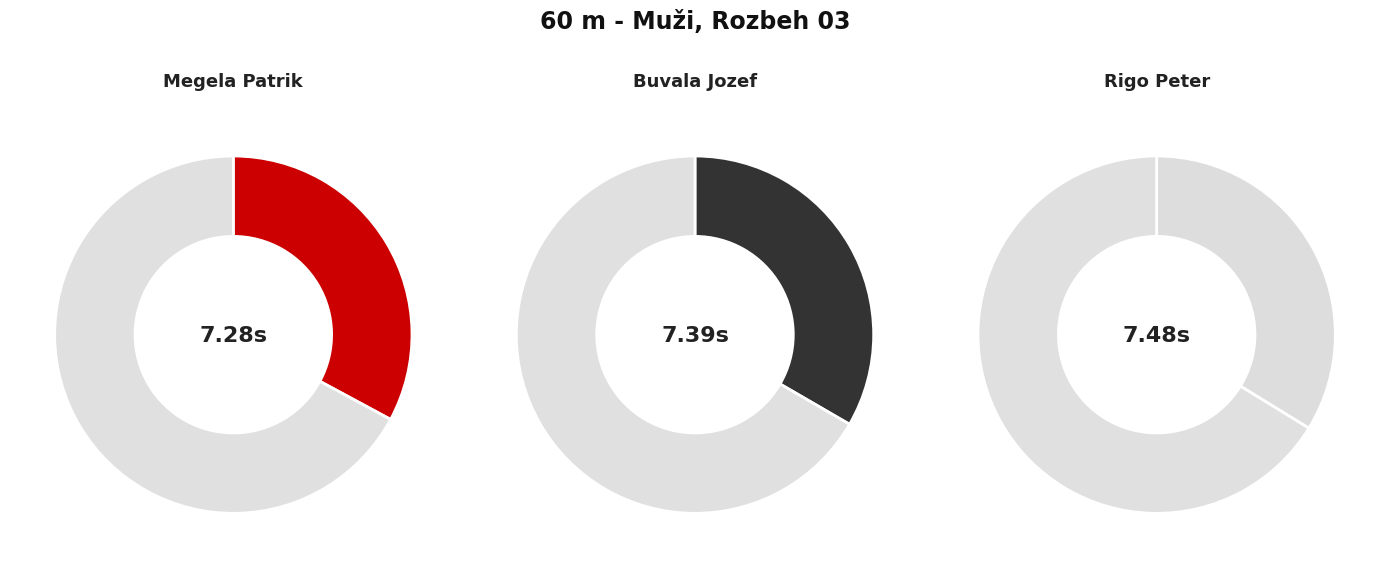

True or false: Rigo Peter accounts for 62% of the total.

False